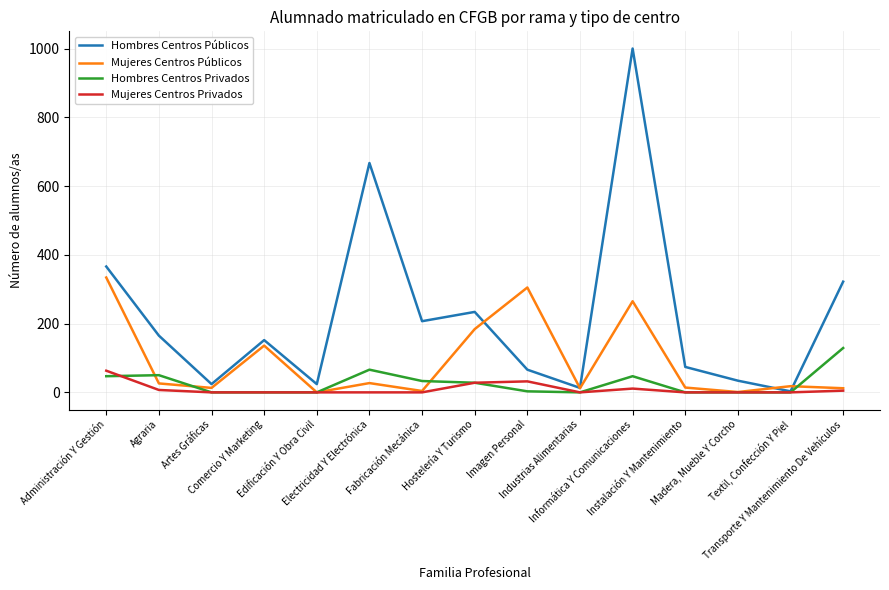

True or false: Mujeres Centros Privados has a value of 0 at Fabricación Mecánica.

True